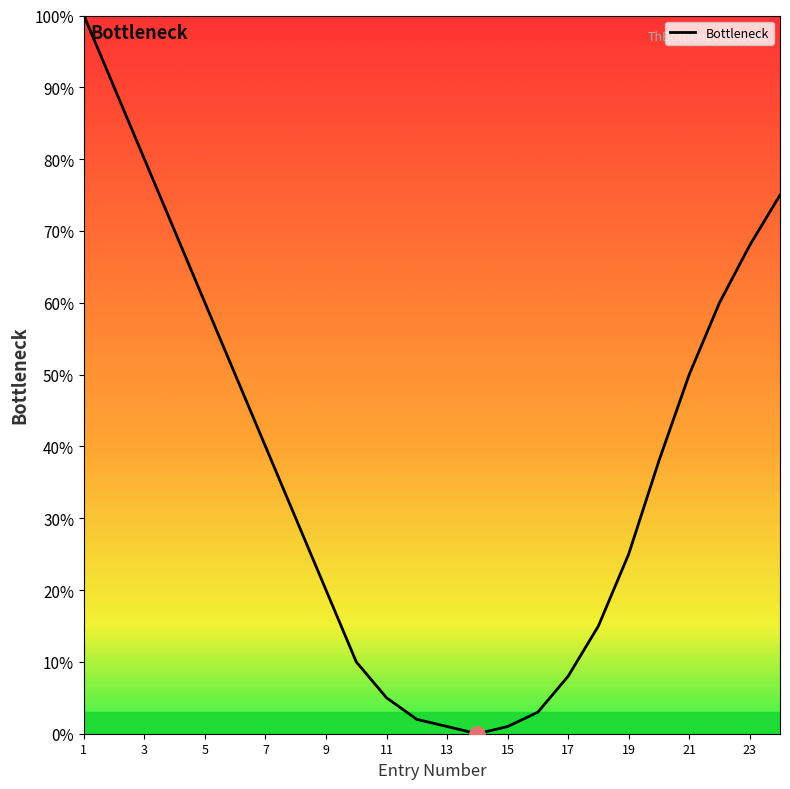

What is the maximum value shown in the chart?

100